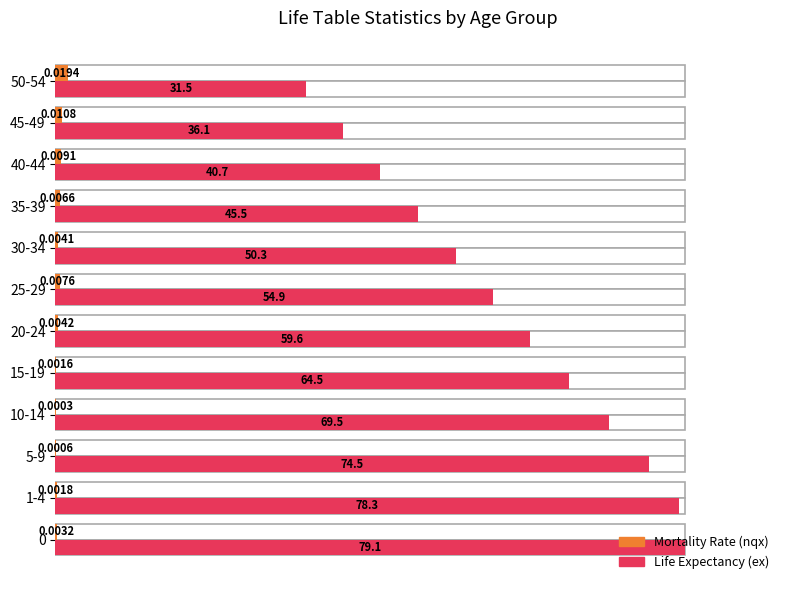

The Mortality Rate (nqx) series shows 1.2 at 25-29. True or false?

False